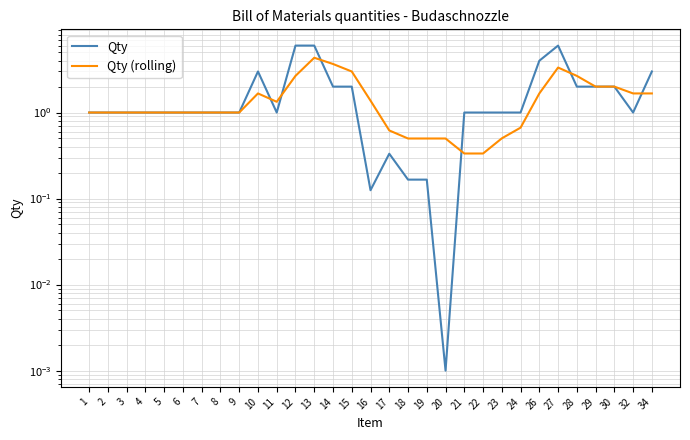

What is the maximum value shown in the chart?

6.0